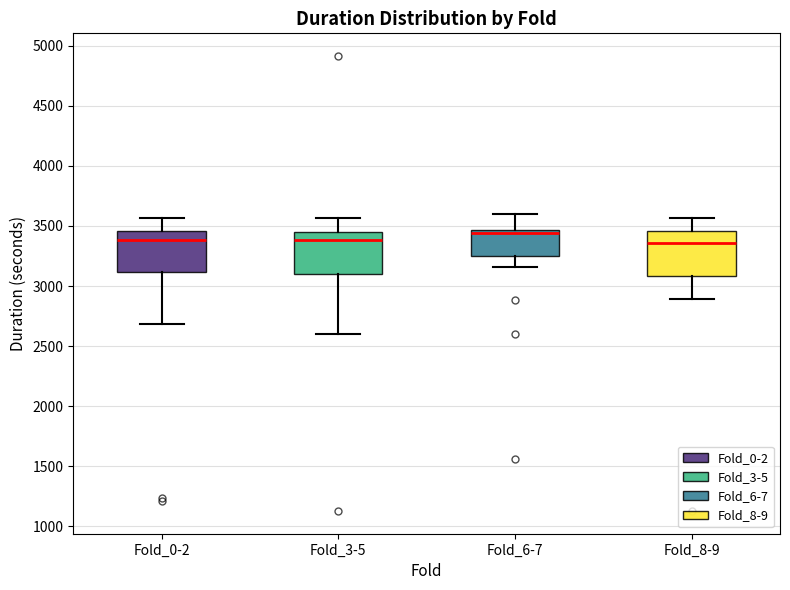

Reading left to right, transcribe this box plot: for each box, give where its median line is, the range the box spans, and where its two whiskers end, as read against the y-axis. The values are not printed on the chart, so give them approximately, as read against the axis.

Fold_0-2: median 3400, box 3100 to 3450, whiskers 2700 to 3550
Fold_3-5: median 3400, box 3100 to 3450, whiskers 2600 to 3550
Fold_6-7: median 3450 (just below the box's upper edge), box 3250 to 3450, whiskers 3150 to 3600
Fold_8-9: median 3350, box 3100 to 3450, whiskers 2900 to 3550